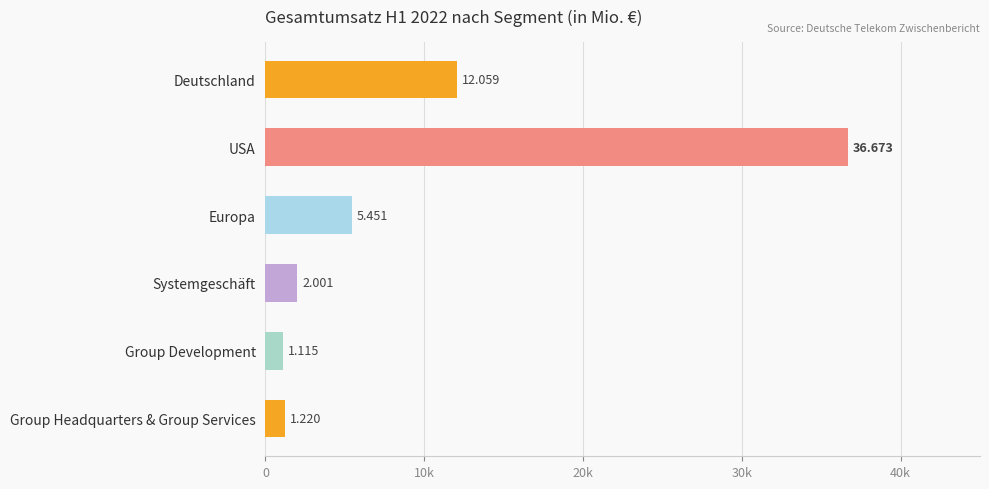

What is the average value?

9753